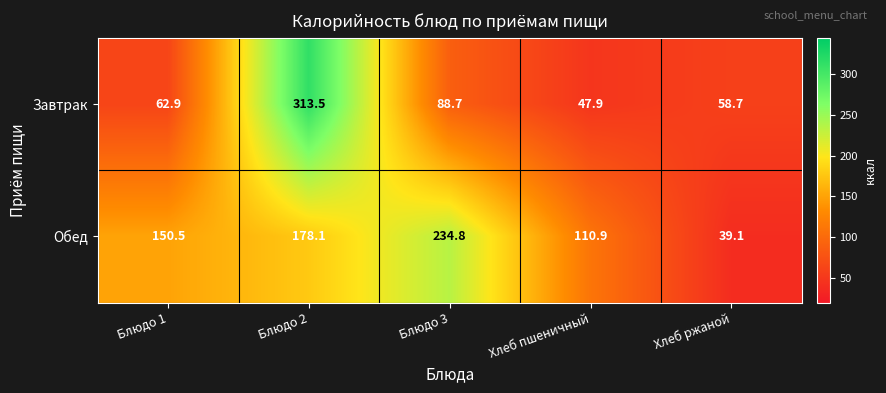

What is the greatest value displayed?

313.5